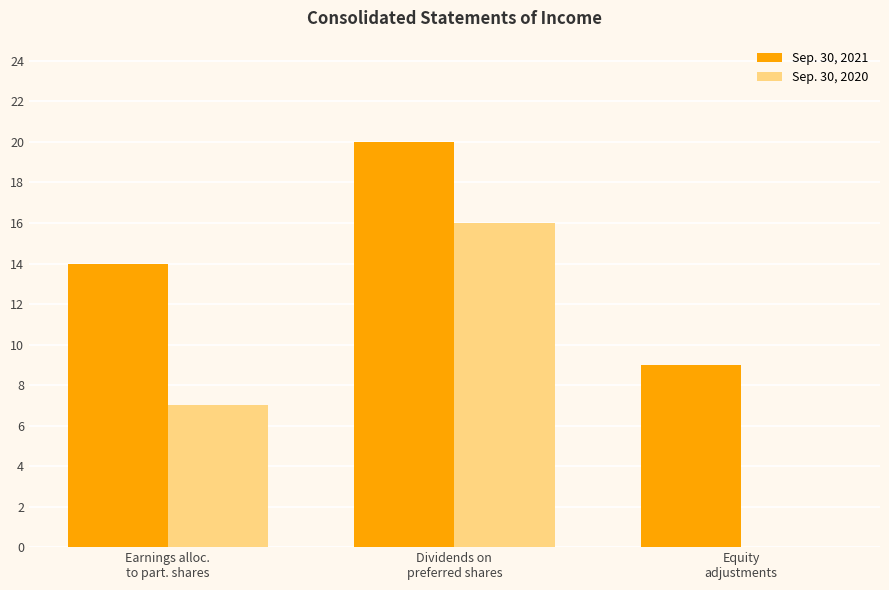

True or false: Sep. 30, 2021 has a value of 9 at Equity
adjustments.

True